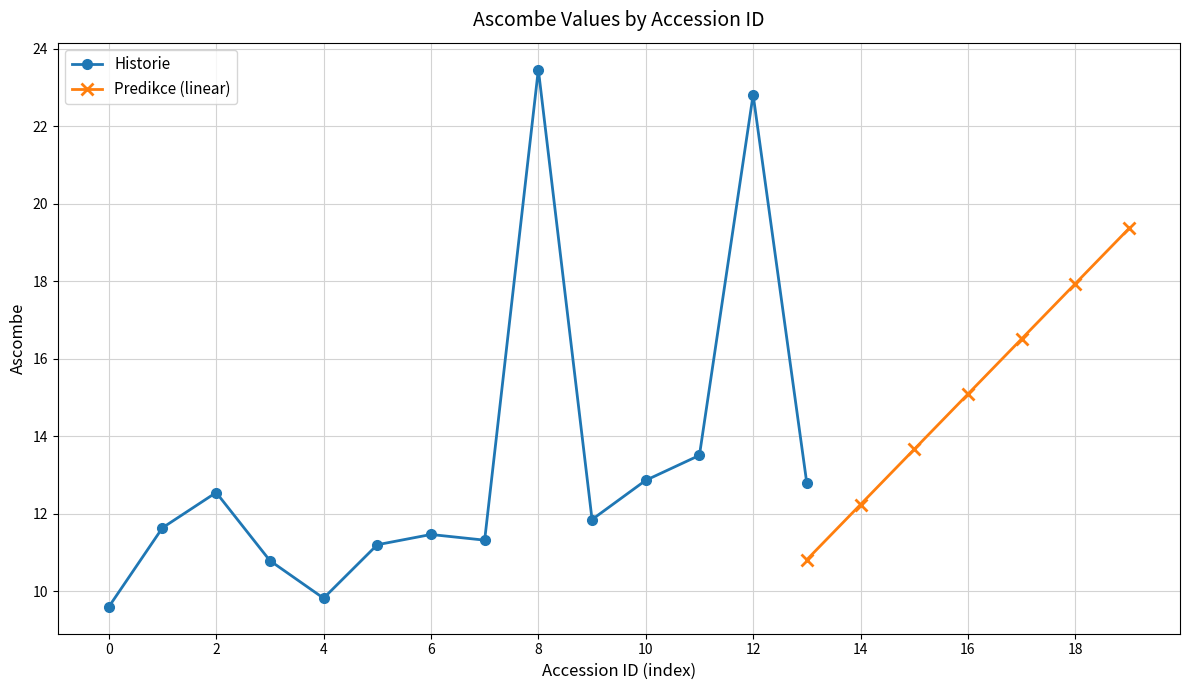

At which category does Historie reach its first local valley?

4